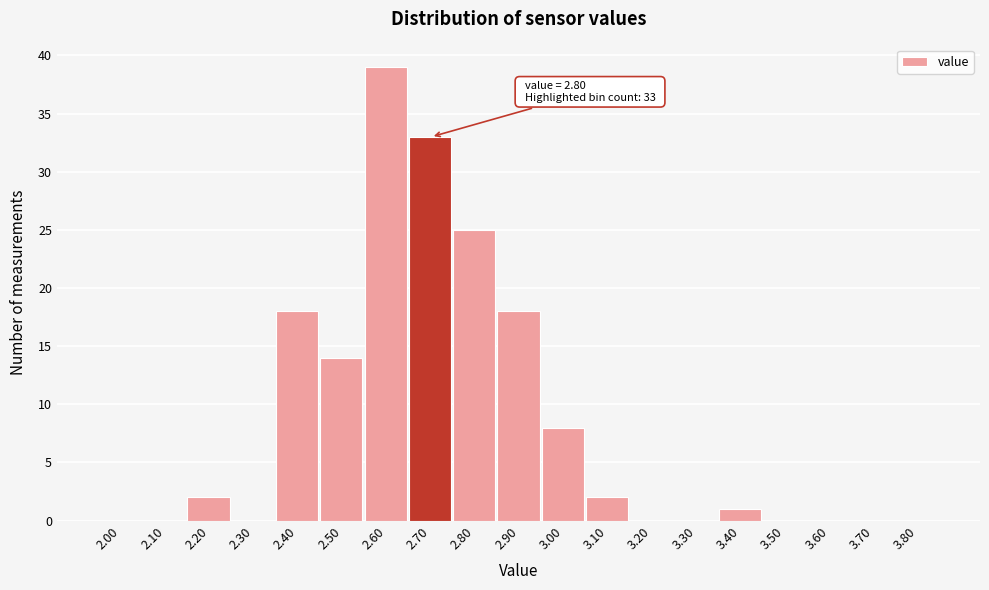

Reading left to right, what are all the values shown in this chart?

2.00=0	2.10=0	2.20=2	2.30=0	2.40=18	2.50=14	2.60=39	2.70=33	2.80=25	2.90=18	3.00=8	3.10=2	3.20=0	3.30=0	3.40=1	3.50=0	3.60=0	3.70=0	3.80=0